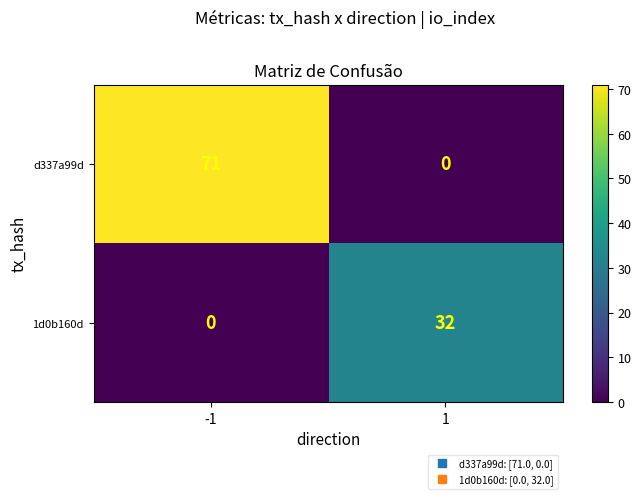

At which category is the sum across all series the highest?

-1